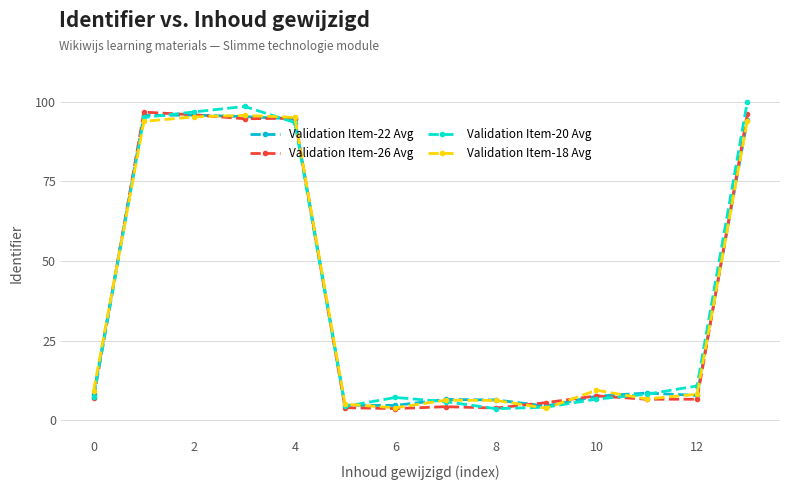

True or false: Validation Item-18 Avg and Validation Item-20 Avg cross at least once.

True